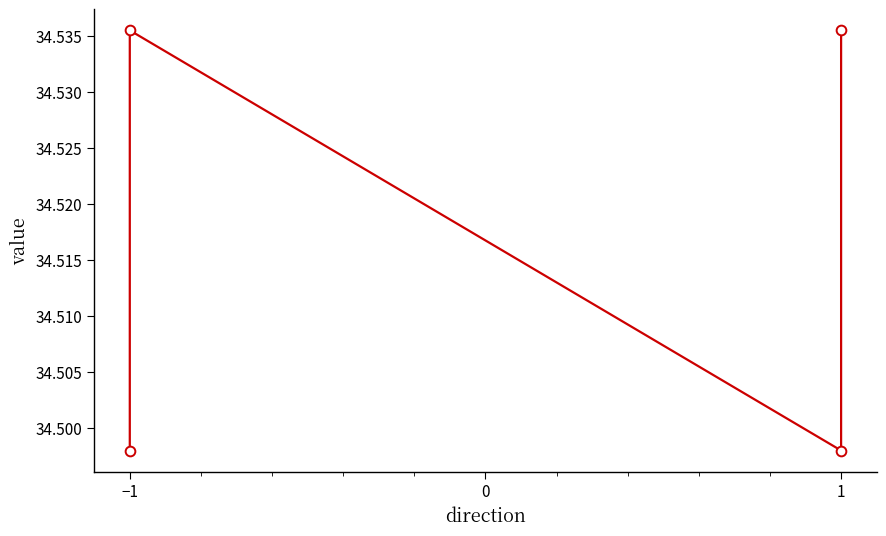

What is the label of the 1st point from the left?

−1